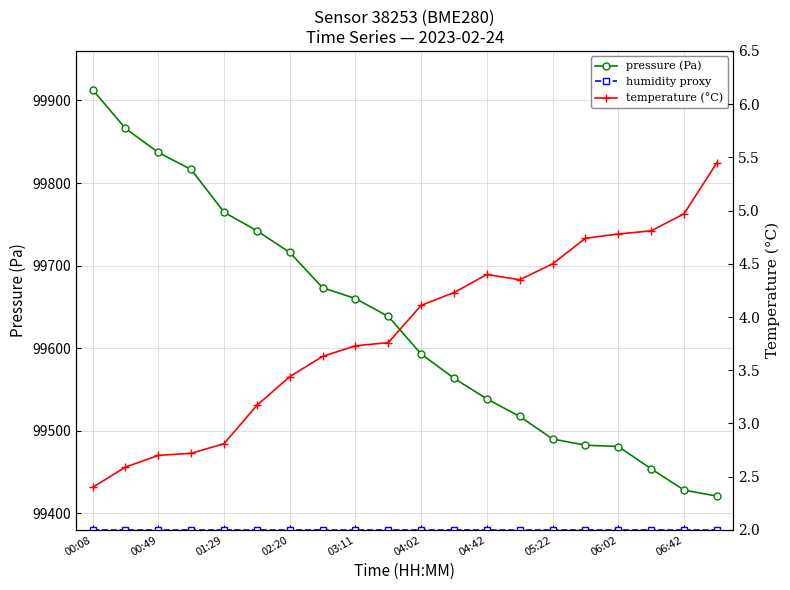

How many data points in pressure (Pa) are less than 99638?

10